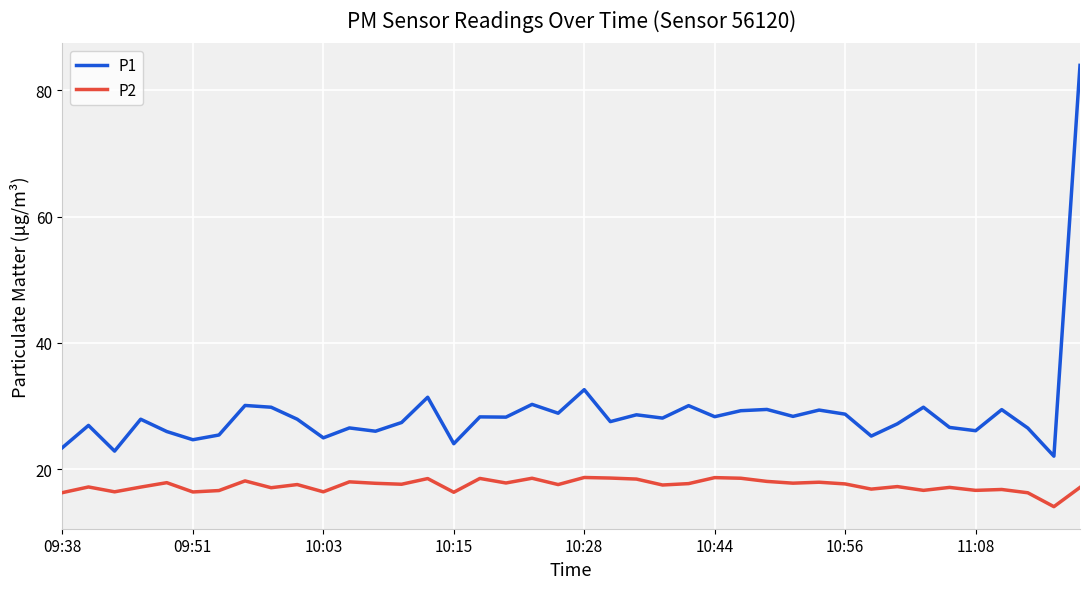

Which series has the largest range (max minus min)?

P1